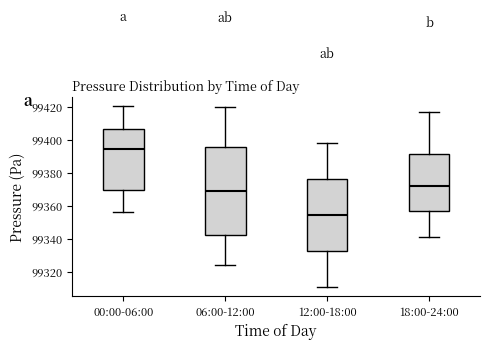

Comparing the boxes themselves (not the whiskers), which one is the tallest?

06:00-12:00